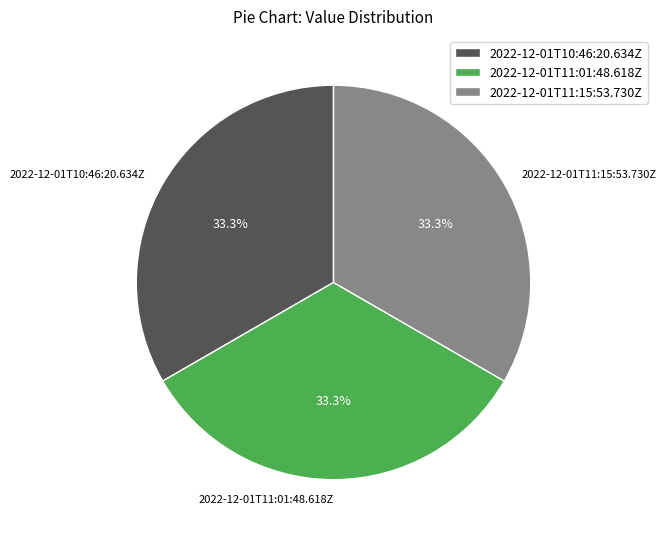

Is there any slice that represents more than half of the pie?

No